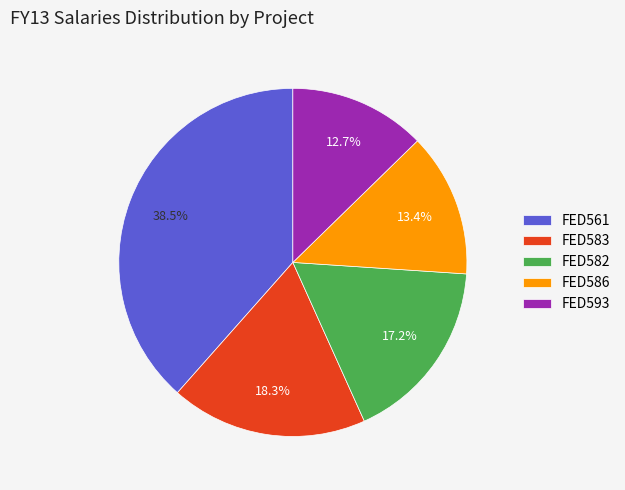

How much of the chart is everything except FED583?

81.7%